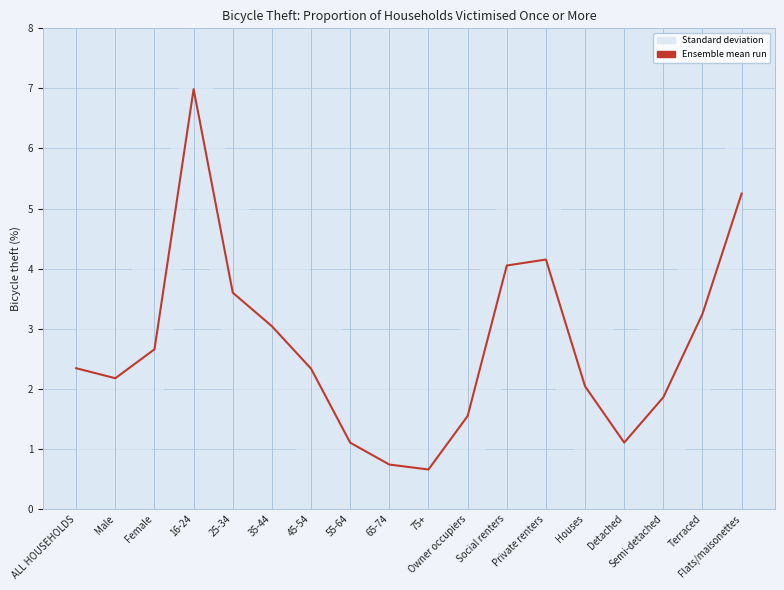

Does the chart display data point markers on the line(s)?

No